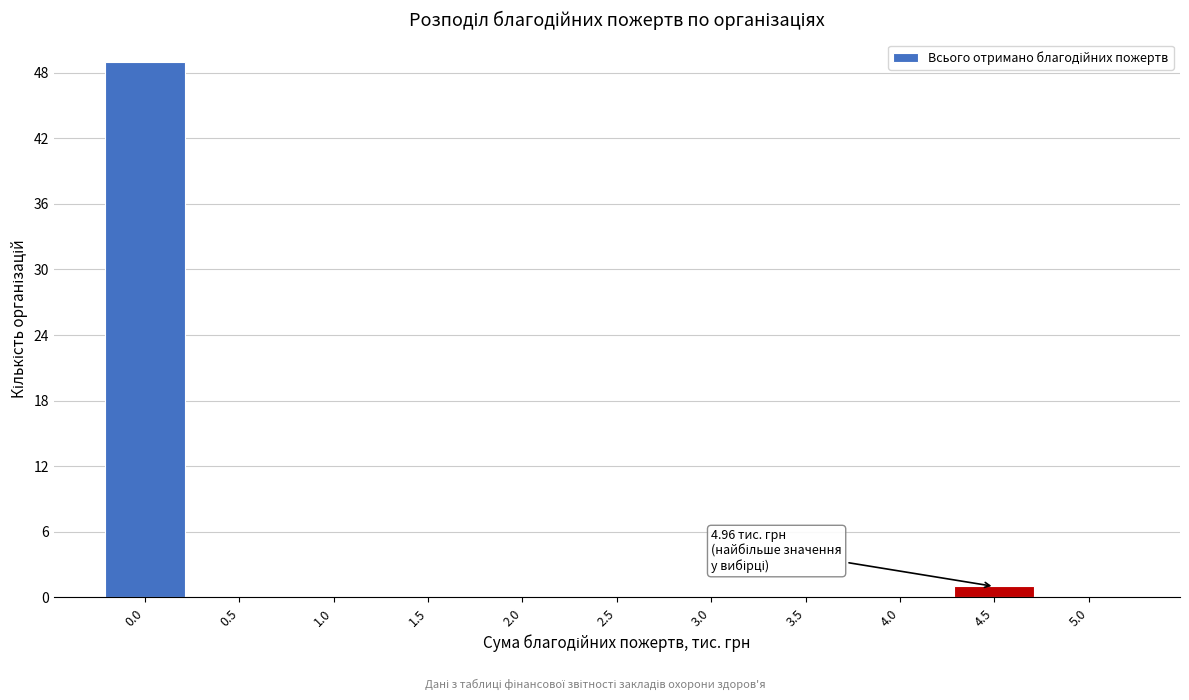

Reading left to right, extract all data points from this chart.

0.0=49	0.5=0	1.0=0	1.5=0	2.0=0	2.5=0	3.0=0	3.5=0	4.0=0	4.5=1	5.0=0